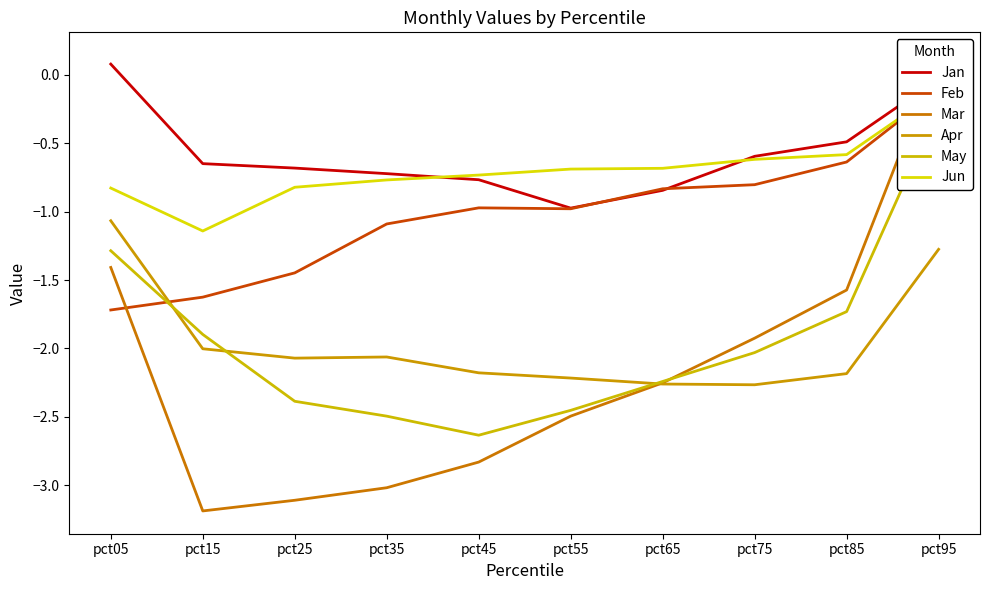

True or false: Feb has a value of -0.6 at pct65.

False